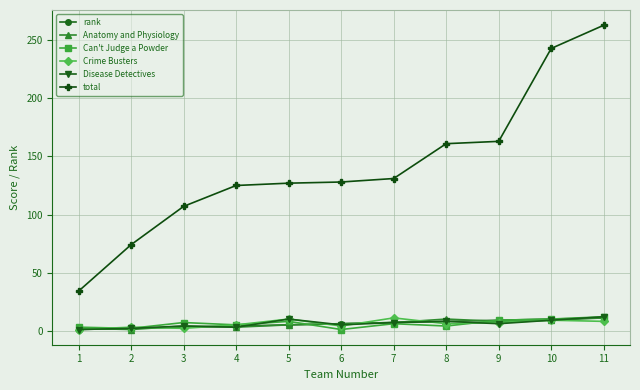

True or false: Can't Judge a Powder and total cross at least once.

False